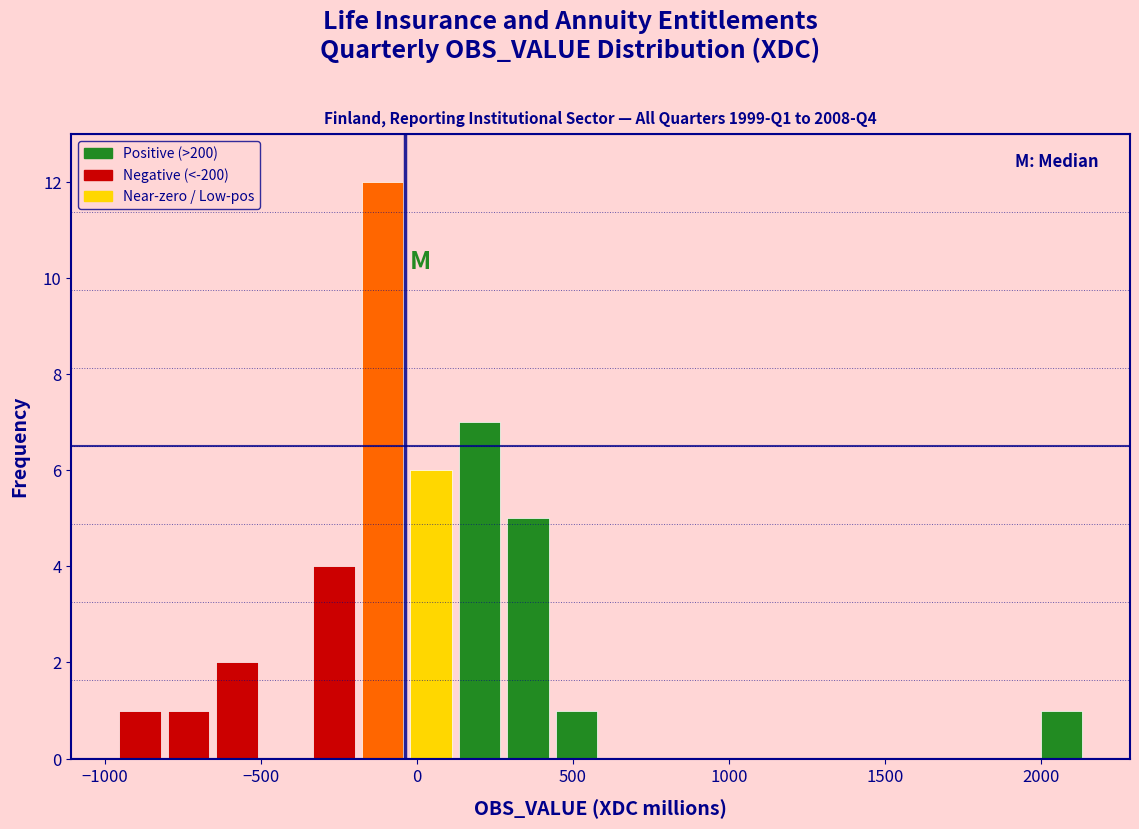

Around what value on the x-axis is the tallest bar? Give the approximate position of its centre, as read against the axis.

-100